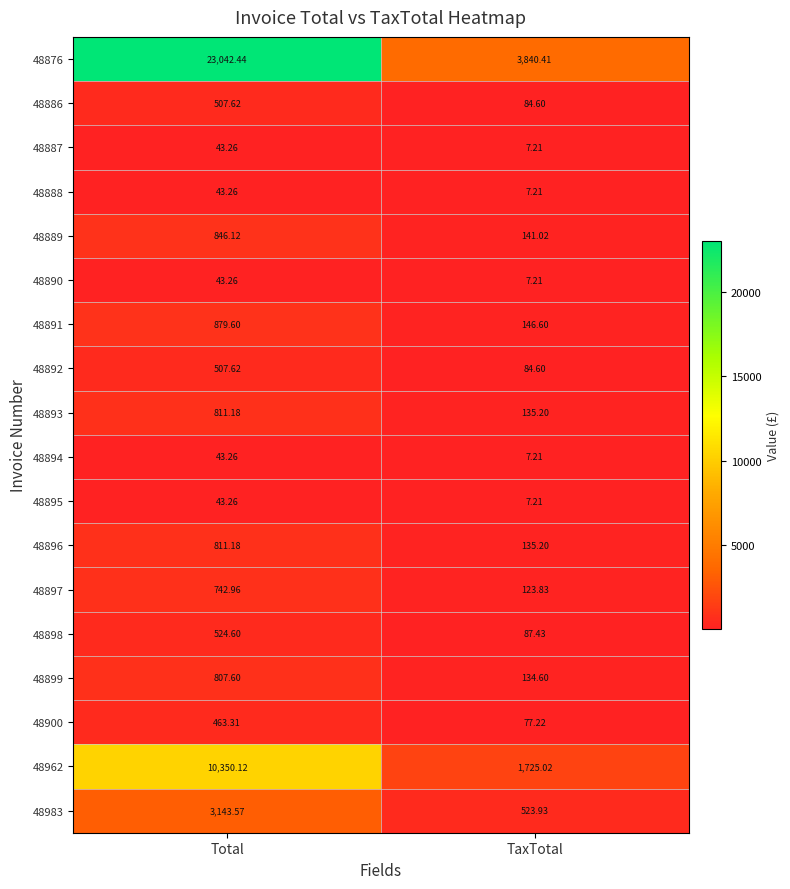

At how many categories does at least one series exceed 14442?

1